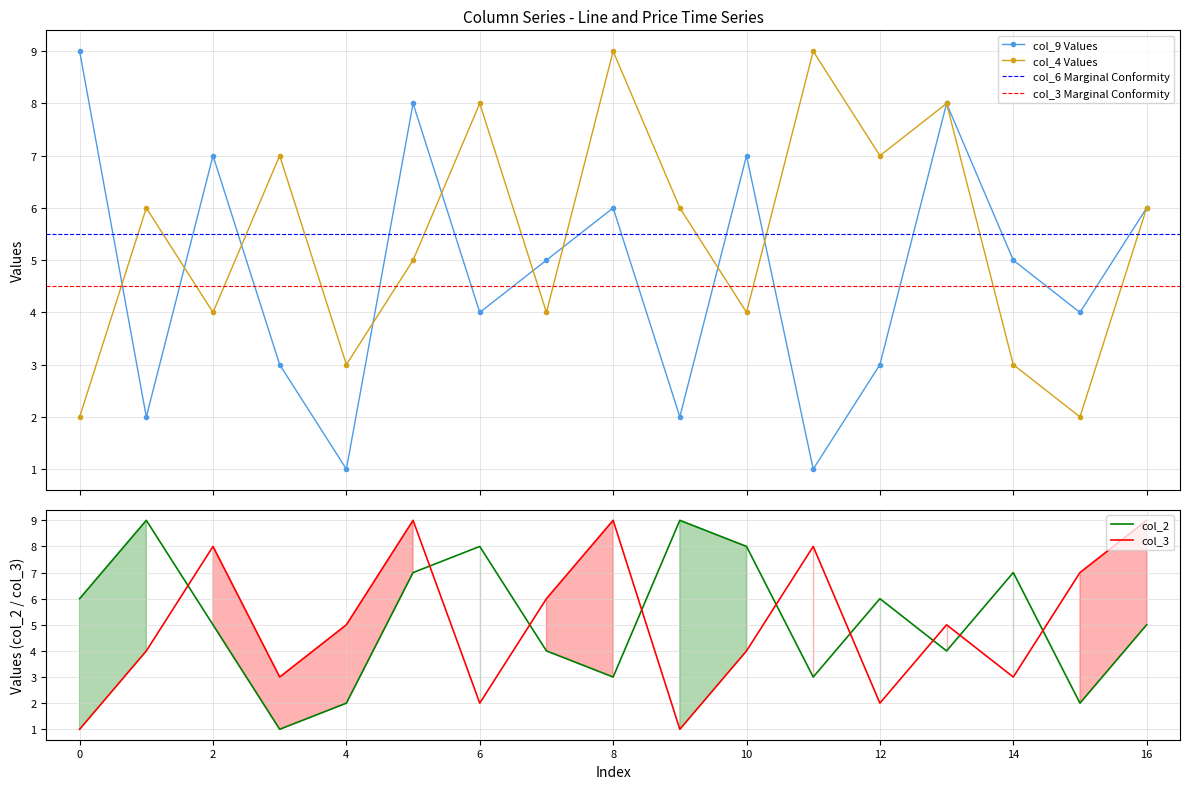

True or false: col_4 Values has more than 2 interior local peaks.

True